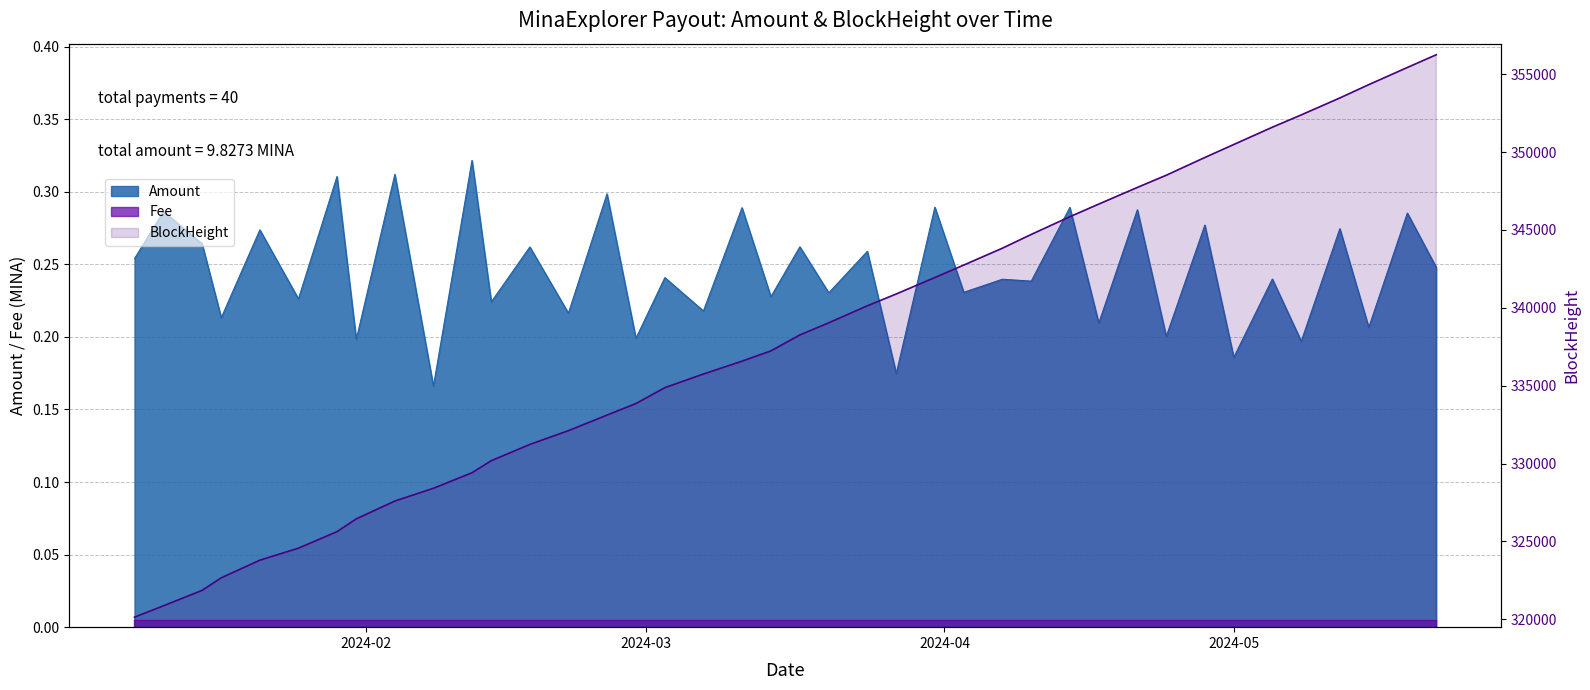

What position from the left is 2024-04-07?

27